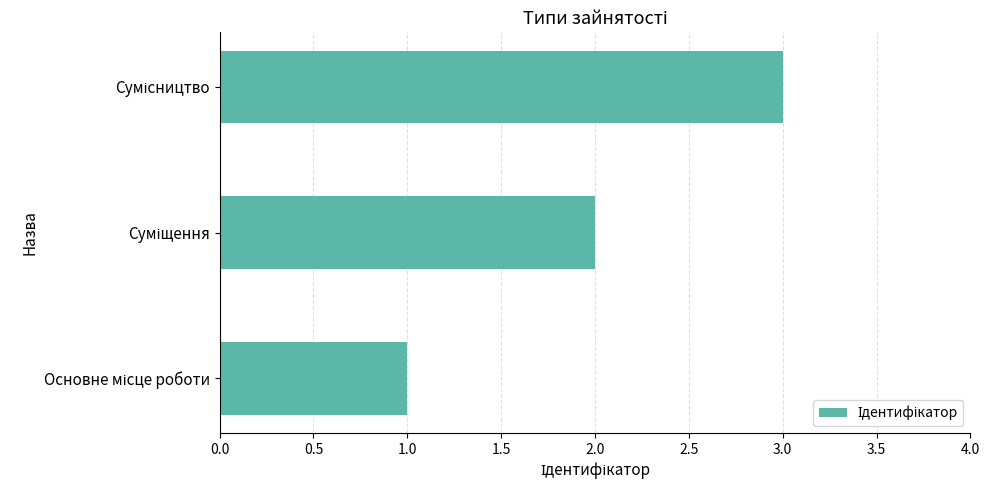

What is the sum of all values?

6